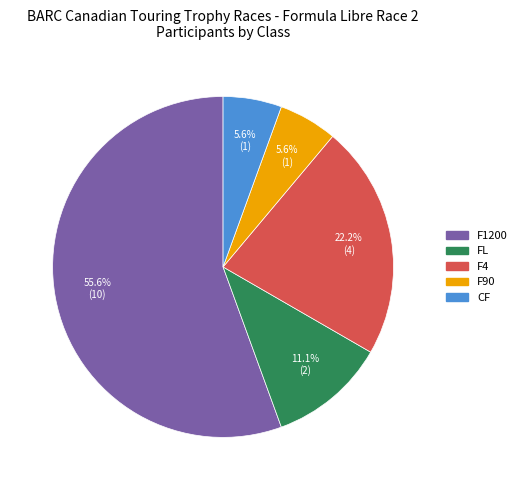

The FL slice represents 17% of the pie. True or false?

False